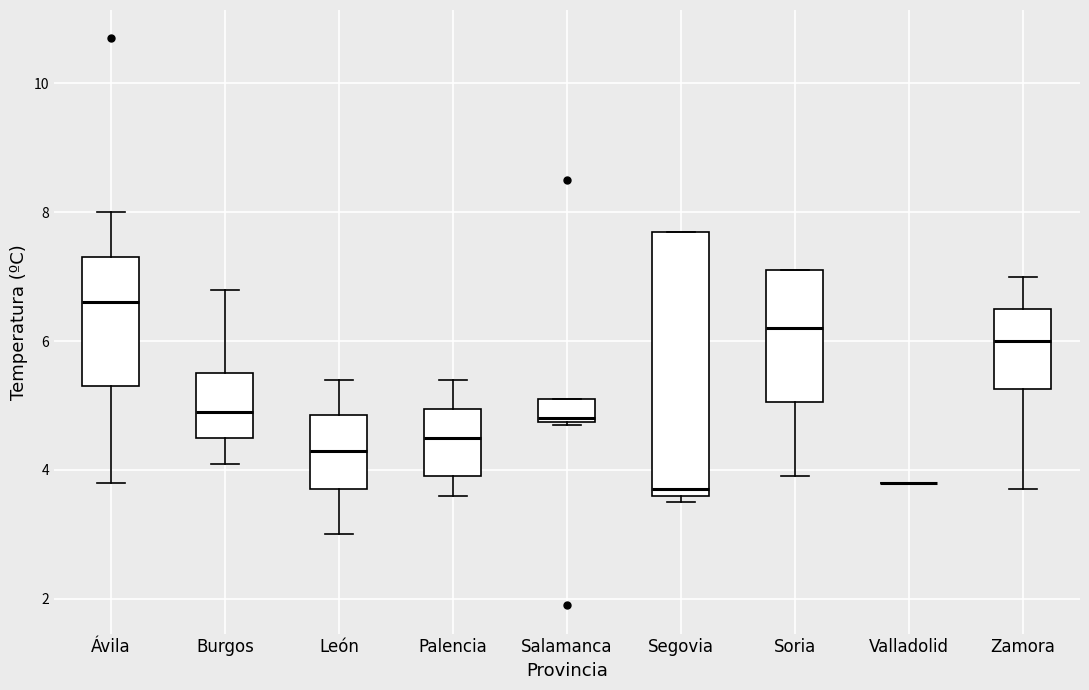

Reading left to right, read every box against the y-axis: the position of its median line, the range the box covers, and the ends of its whiskers. The values are not printed on the chart, so give them approximately, as read against the axis.

Ávila: median 6.6, box 5.4 to 7.4, whiskers 3.8 to 8.0
Burgos: median 5.0, box 4.6 to 5.6, whiskers 4.2 to 6.8
León: median 4.4, box 3.8 to 4.8, whiskers 3.0 to 5.4
Palencia: median 4.6, box 4.0 to 5.0, whiskers 3.6 to 5.4
Salamanca: median 4.8, box 4.8 to 5.2, whiskers 4.8 to 5.2
Segovia: median 3.8, box 3.6 to 7.8, whiskers 3.6 (just below the box's lower edge) to 7.8
Soria: median 6.2, box 5.0 to 7.2, whiskers 4.0 to 7.2
Valladolid: box collapsed to a line at 3.8, whiskers 3.8 to 3.8
Zamora: median 6.0, box 5.2 to 6.6, whiskers 3.8 to 7.0